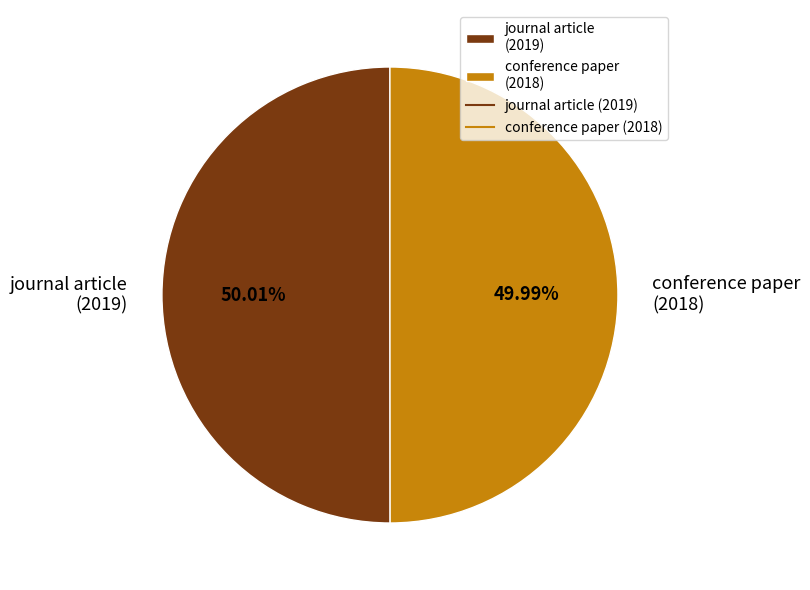

Is there any slice that represents more than half of the pie?

Yes